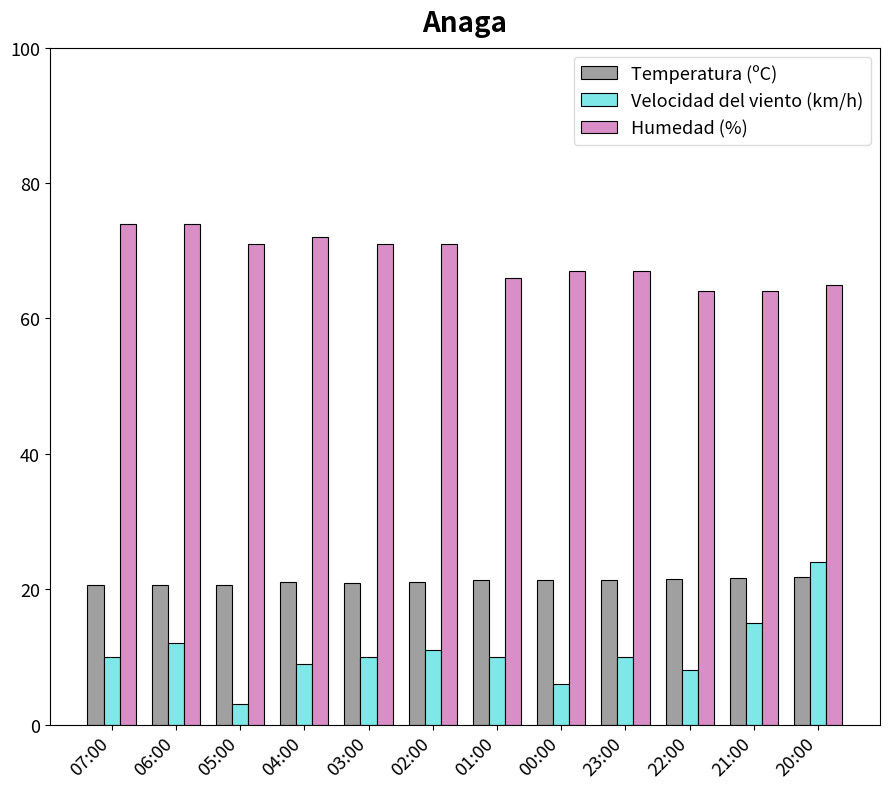

At how many categories does at least one series exceed 58?

12